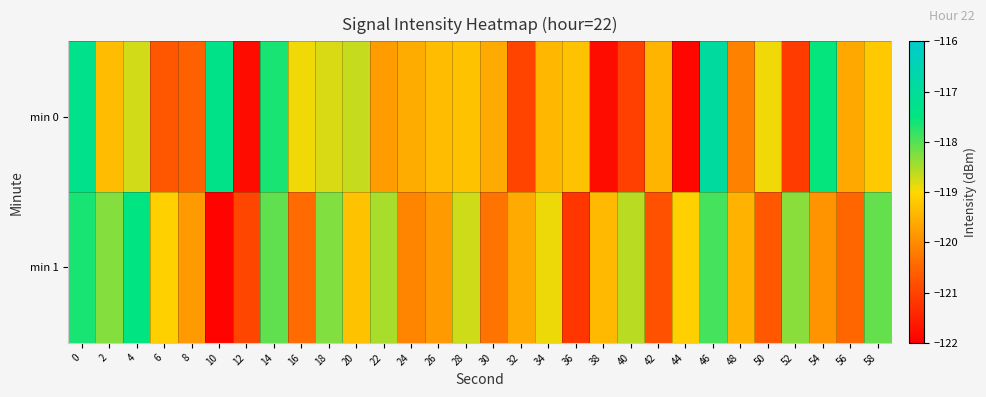

List the series in order of their overall mean, lowest first.

min 0, min 1